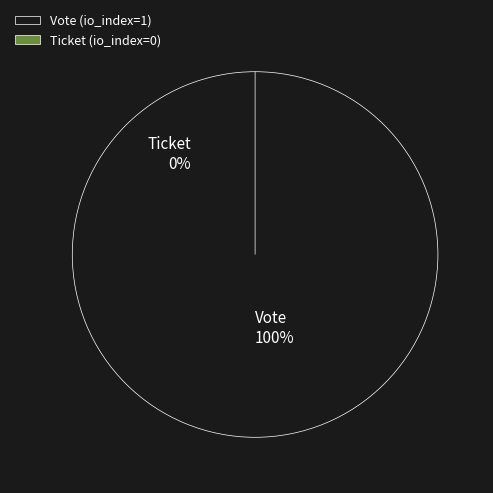

How many segments does this pie chart have?

2